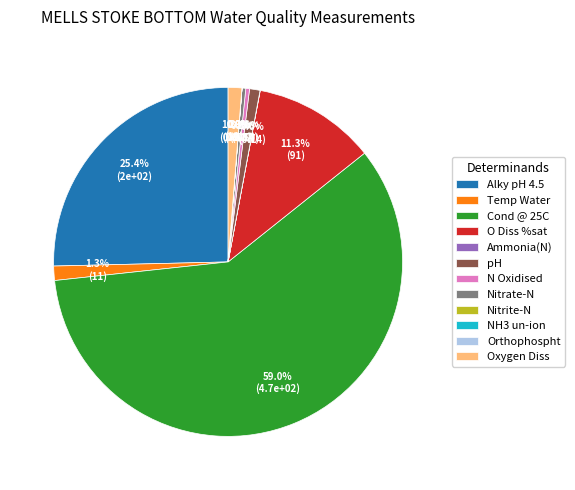

Which category has the biggest portion of the pie?

Cond @ 25C